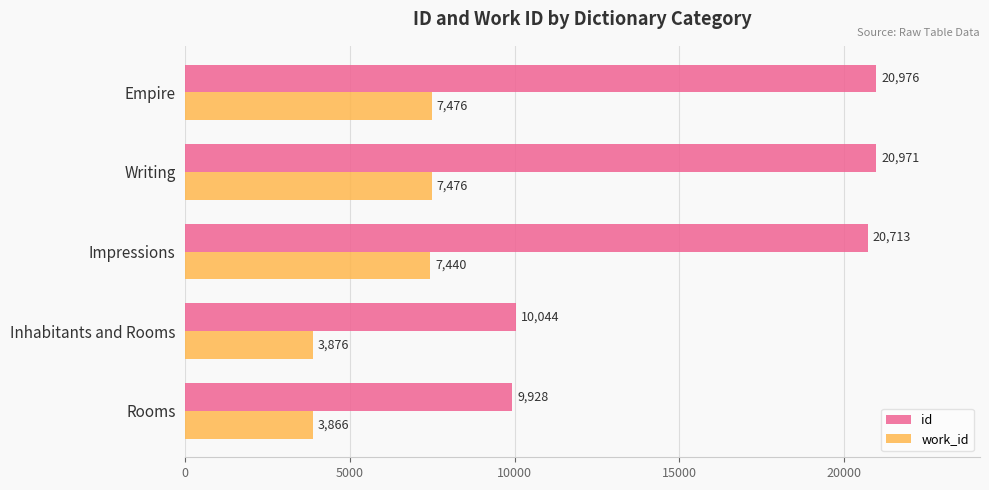

Rank the series by their maximum value, from lowest to highest.

work_id, id